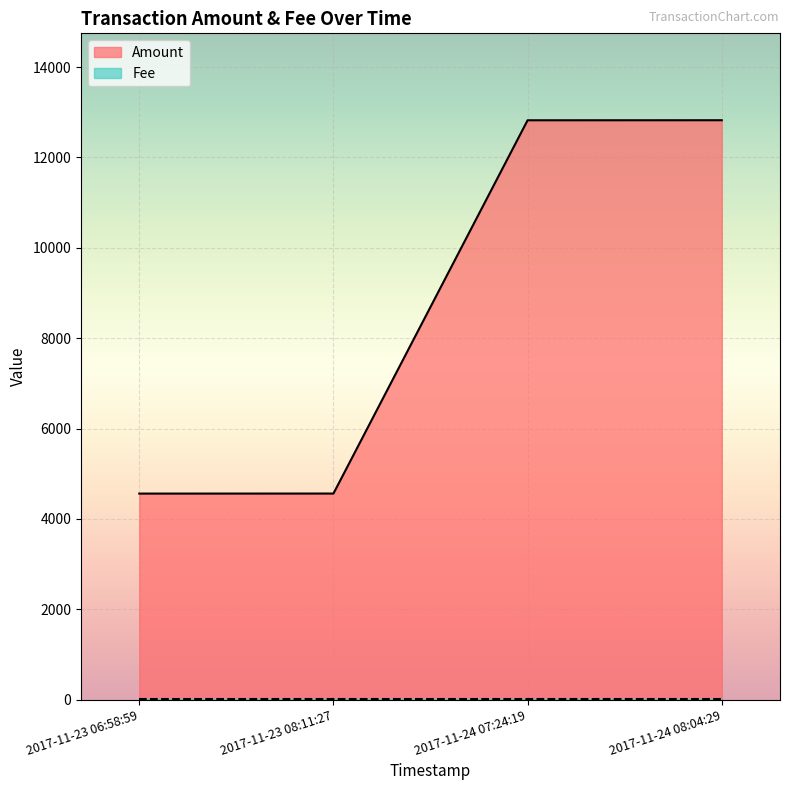

Between 2017-11-23 08:11:27 and 2017-11-24 08:04:29, which is larger?

2017-11-24 08:04:29